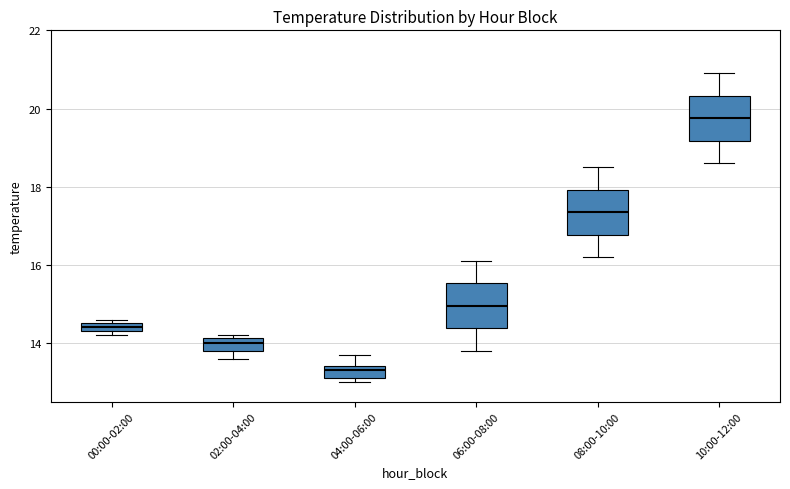

Which box has the lowest median line?

04:00-06:00